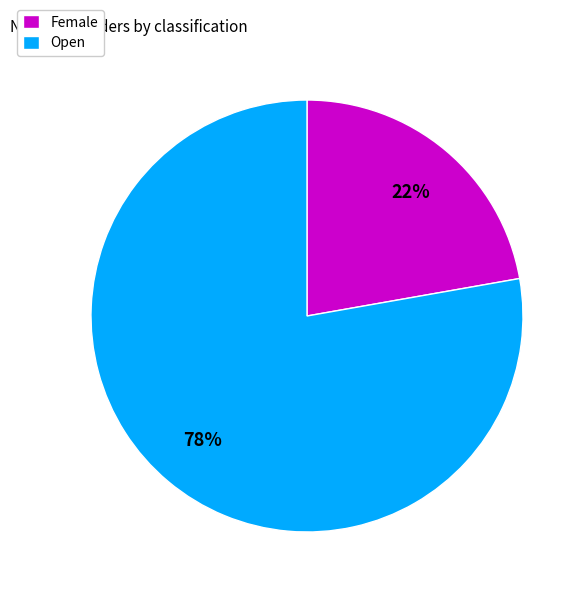

Do Open and Female together represent more than half of the pie?

Yes